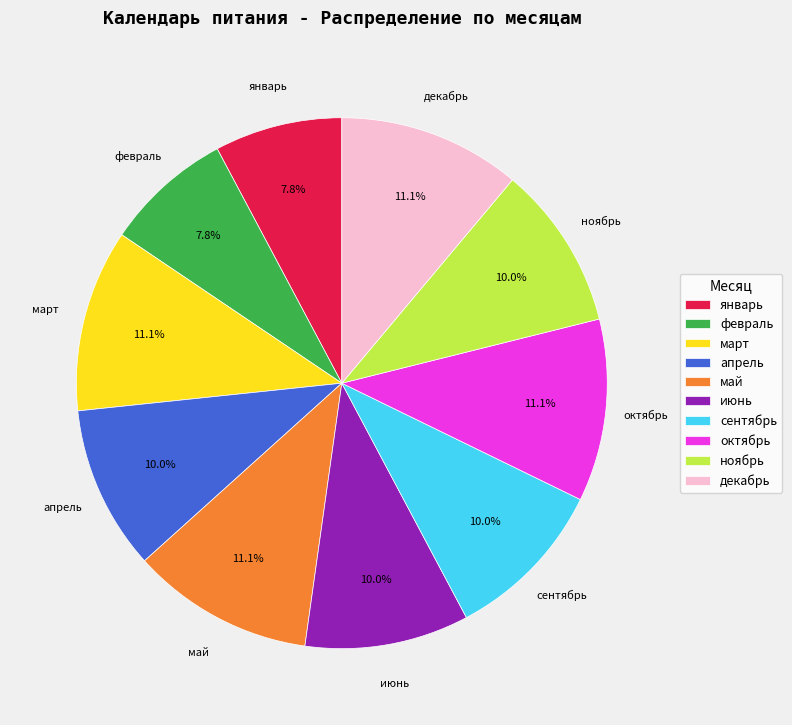

What is the ratio of the value at май to the value at апрель?

1.1